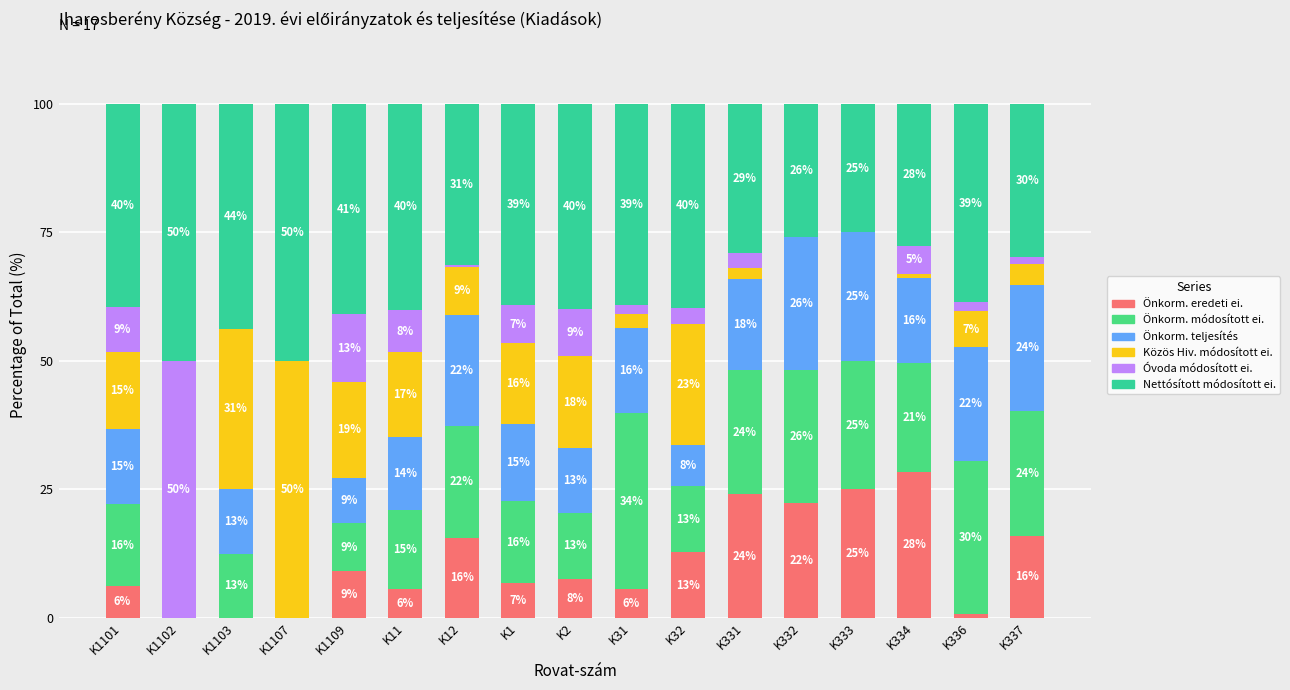

How many distinct data groups are displayed?

6